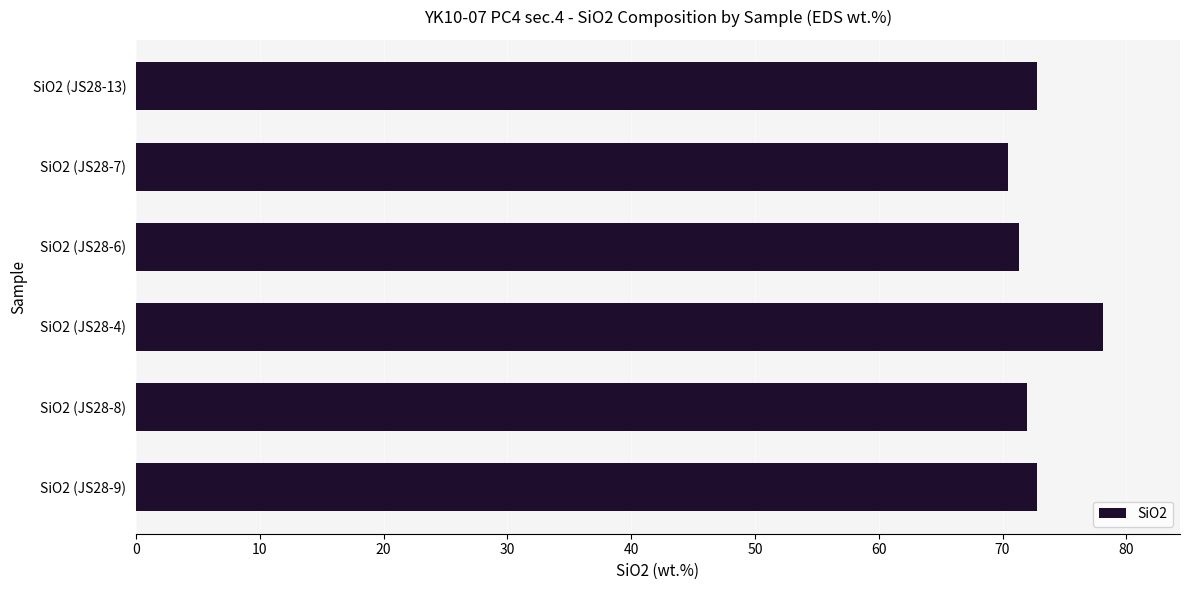

What is the minimum value shown in the chart?

70.5